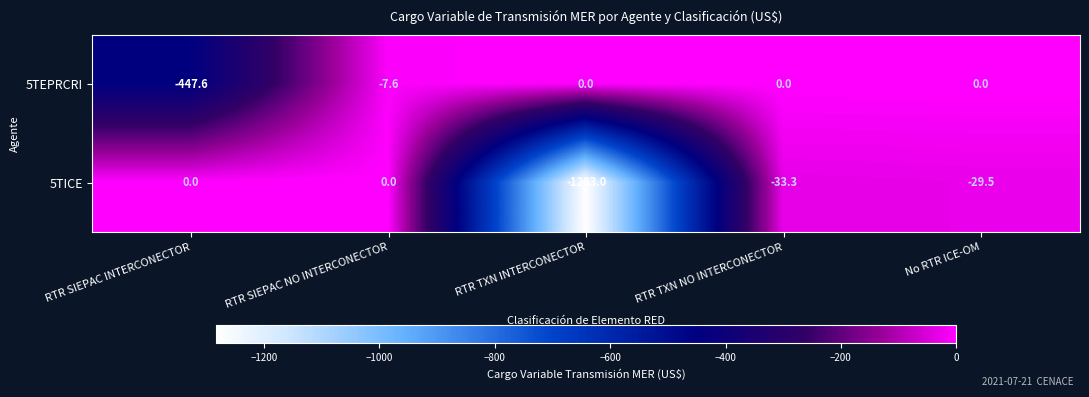

Is it true that 5TICE equals -33.3 at RTR TXN NO INTERCONECTOR?

True